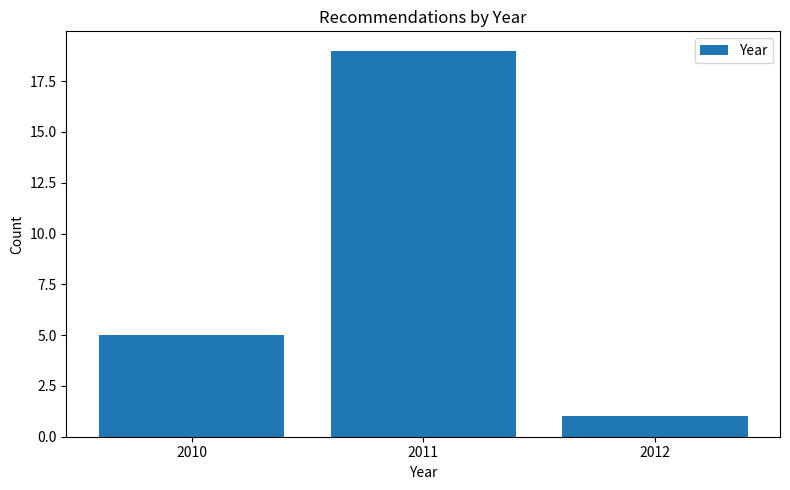

Reading left to right, extract all data points from this chart.

5	19	1